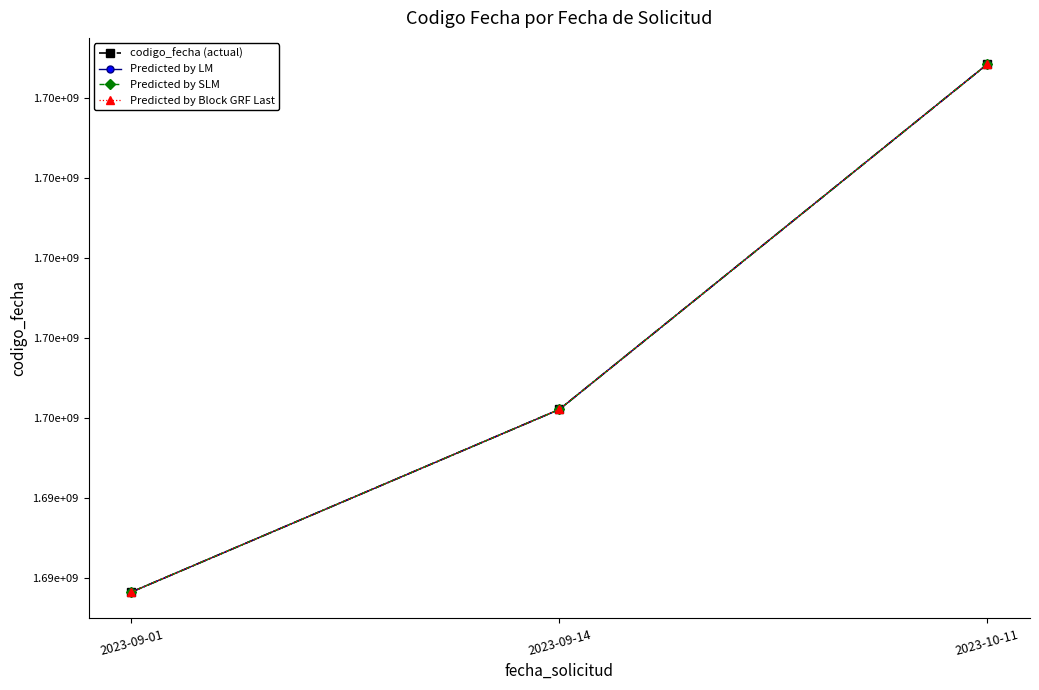

Reading left to right, transcribe all the data shown in this chart.

codigo_fecha (actual): 2023-09-01=1693914411	2023-09-14=1695055353	2023-10-11=1697212106
Predicted by LM: 2023-09-01=1693914411	2023-09-14=1695055353	2023-10-11=1697212106
Predicted by SLM: 2023-09-01=1693914411	2023-09-14=1695055353	2023-10-11=1697212106
Predicted by Block GRF Last: 2023-09-01=1693914411	2023-09-14=1695055353	2023-10-11=1697212106